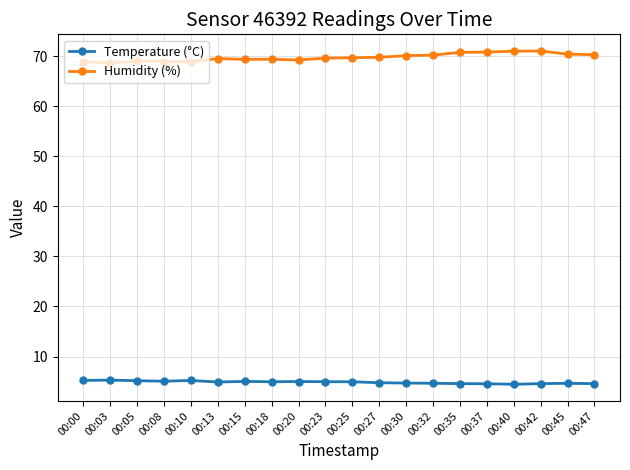

List the series in order of their peak value, highest first.

Humidity (%), Temperature (°C)